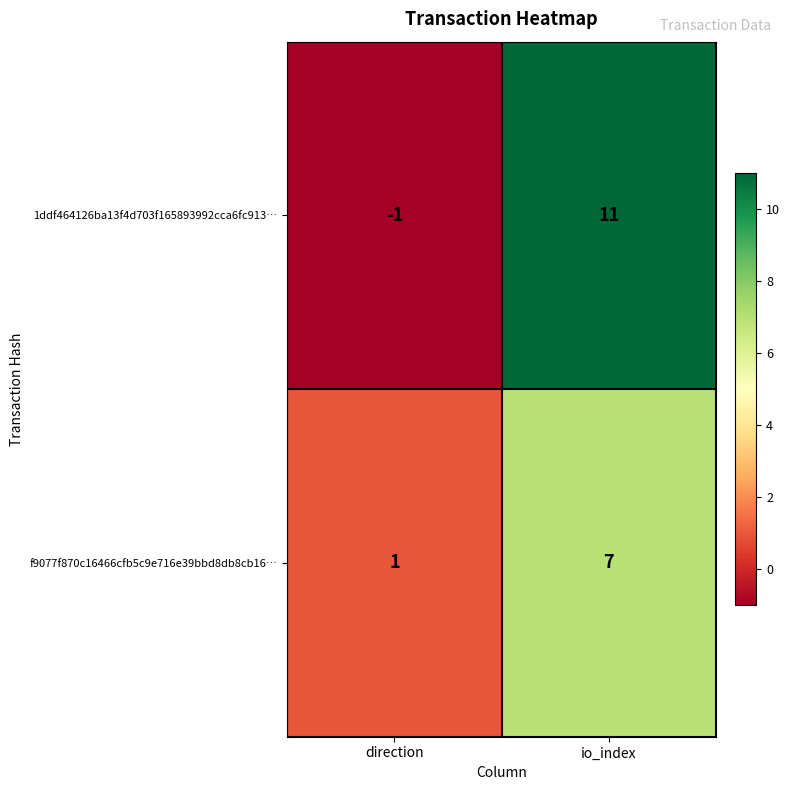

What is the smallest value displayed?

-1